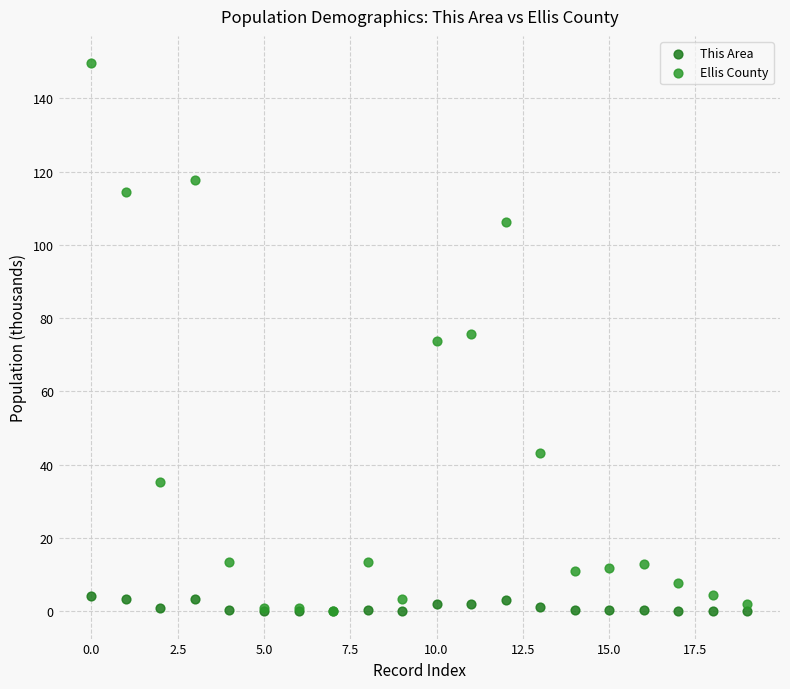

What are all the series names shown in the legend?

This Area, Ellis County